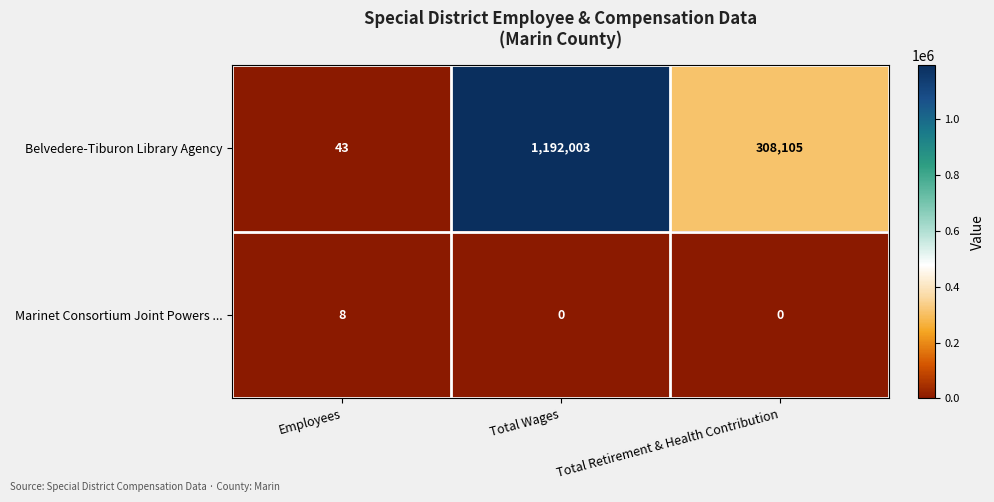

Reading left to right, extract all data points from this chart.

Belvedere-Tiburon Library Agency: Employees=43	Total Wages=1192003	Total Retirement & Health Contribution=308105
Marinet Consortium Joint Powers ...: Employees=8	Total Wages=0	Total Retirement & Health Contribution=0